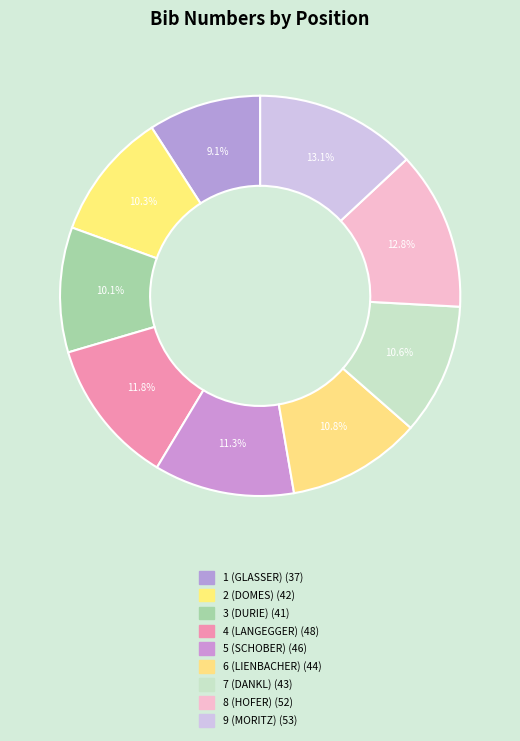

What is the smallest slice in the pie chart?

1 (GLASSER)